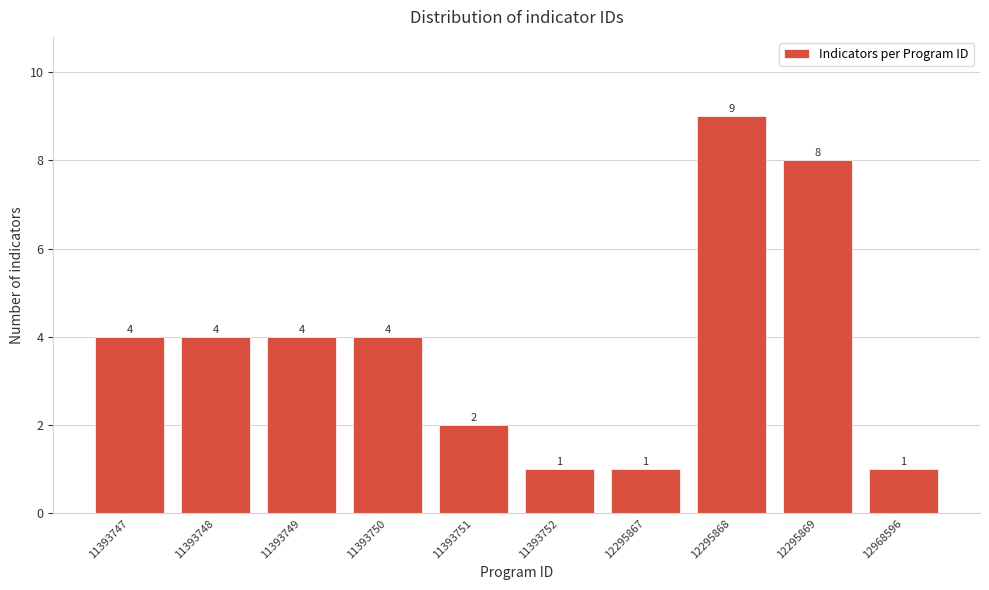

Reading left to right, list all the values displayed in this chart.

11393747=4	11393748=4	11393749=4	11393750=4	11393751=2	11393752=1	12295867=1	12295868=9	12295869=8	12968596=1